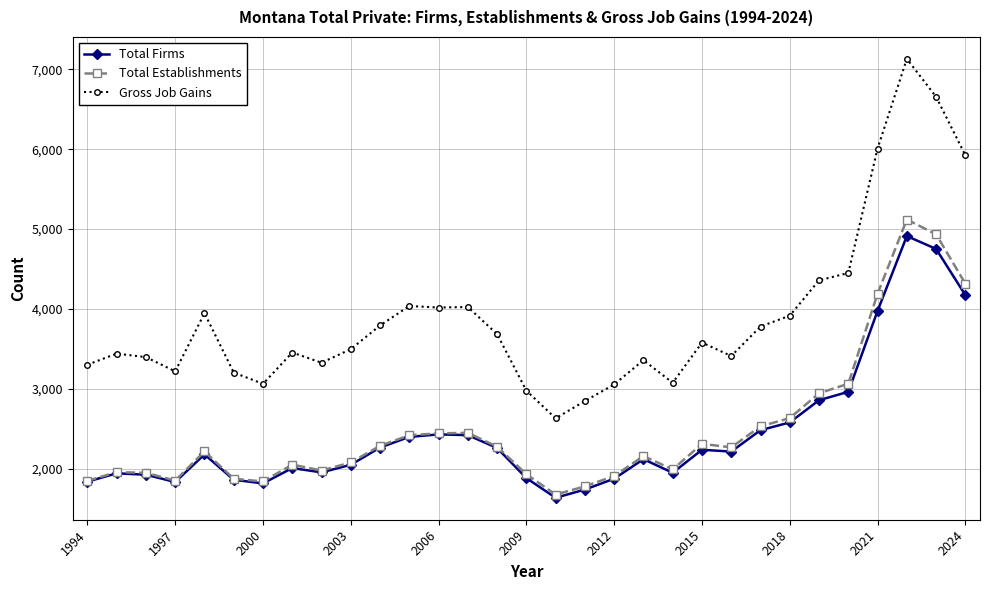

At how many categories does at least one series exceed 4642?

4